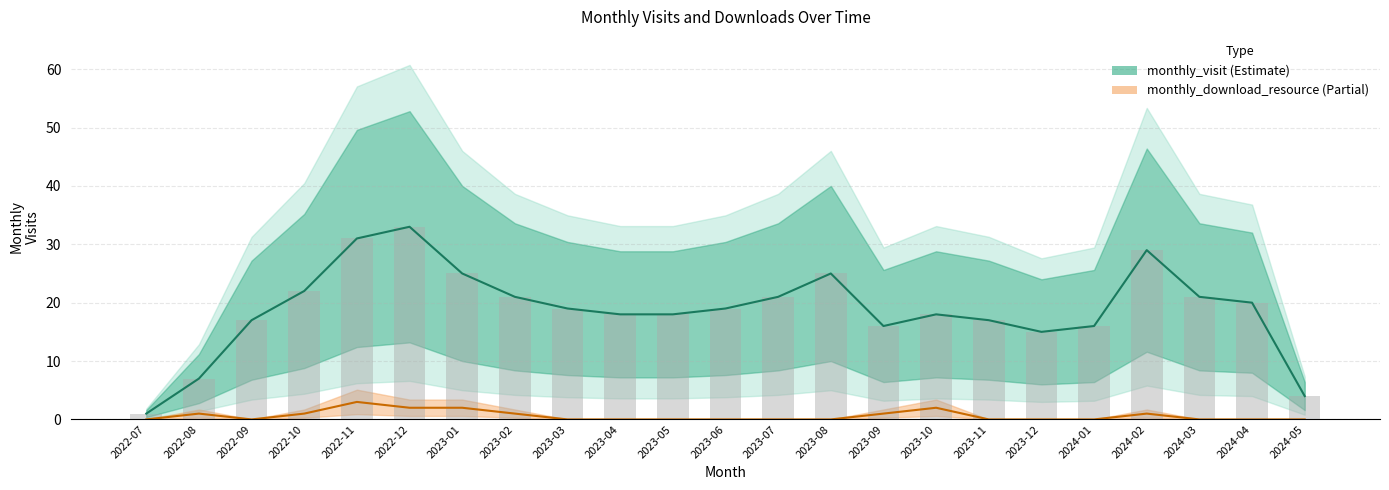

What is the spread (max minus min) of values at 2024-02?

28